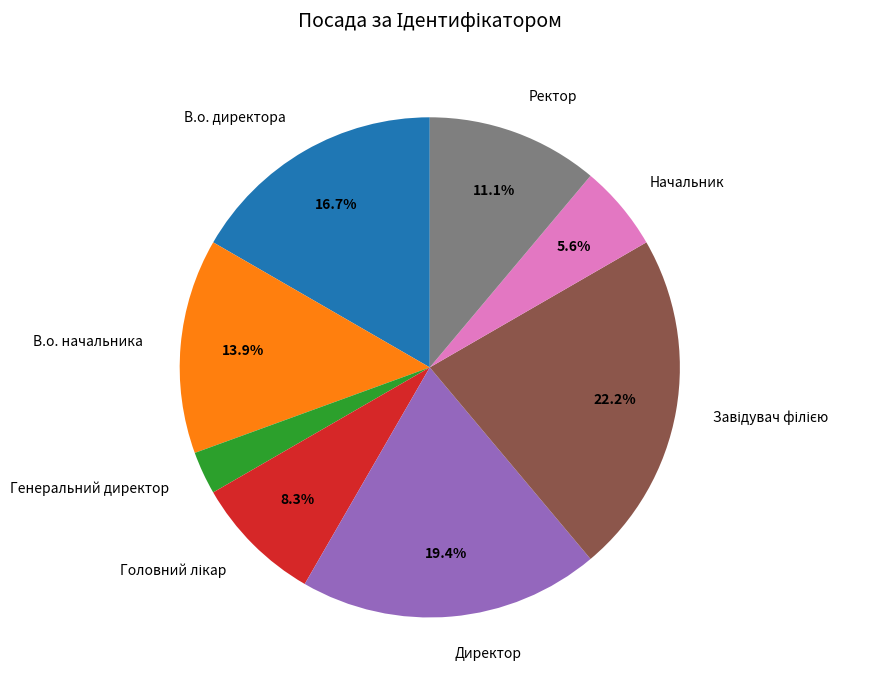

Does В.о. директора account for over 50% of the chart?

No